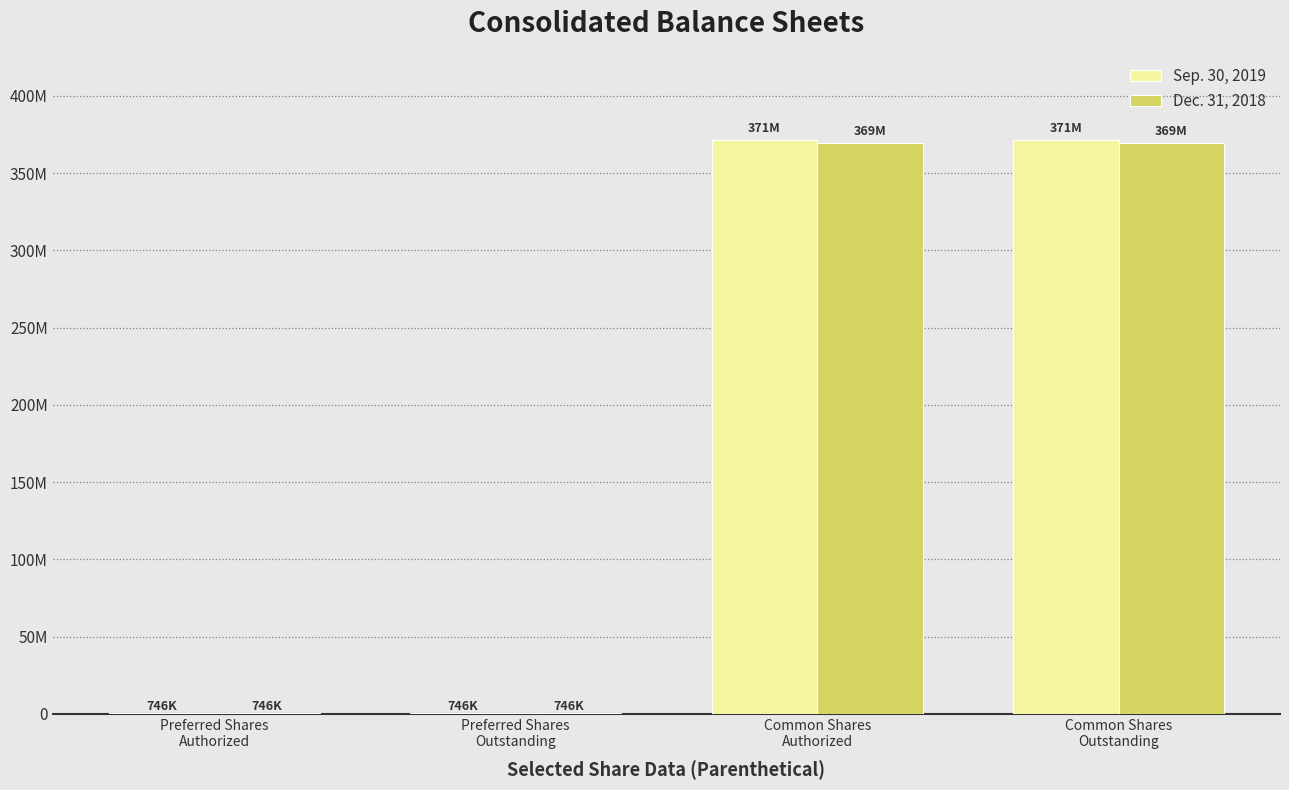

What is the value of the Sep. 30, 2019 bar at the 2nd from the left?

745600